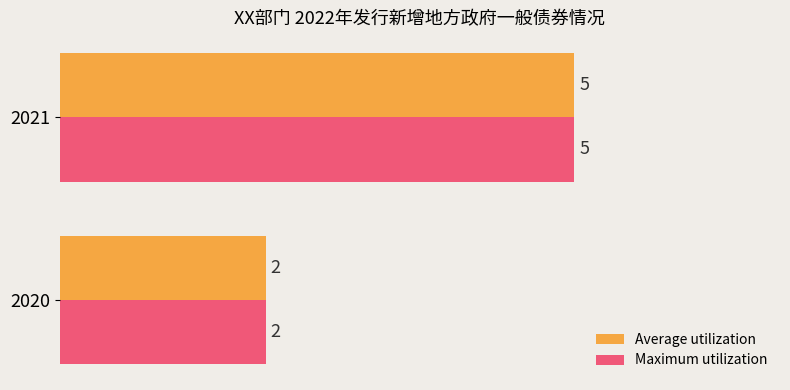

True or false: Maximum utilization has a value of 2 at 2020.

True